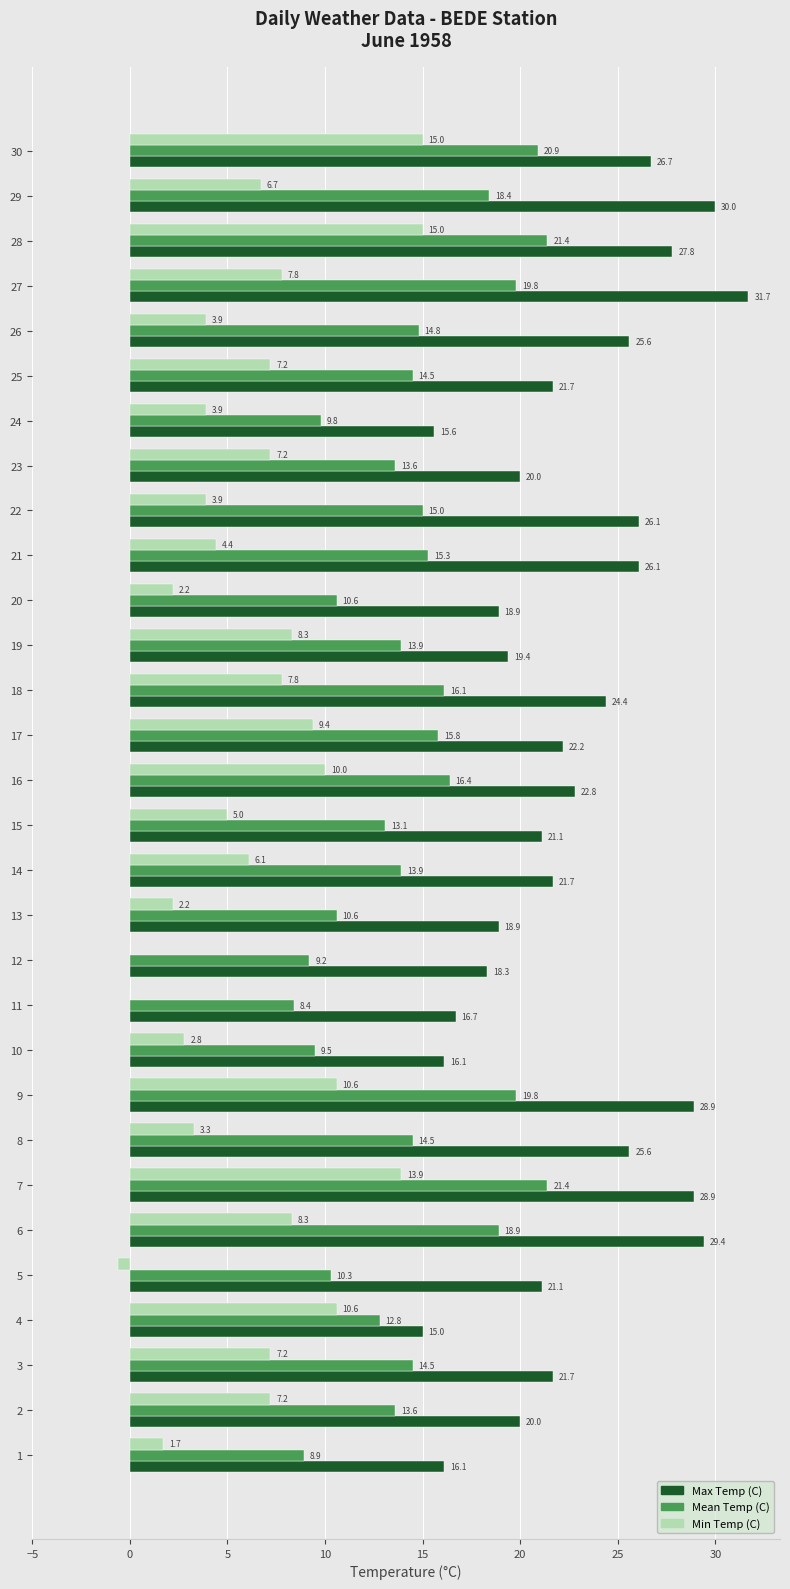

What is the sum of the Max Temp (C) values at 15 and 5?

42.2